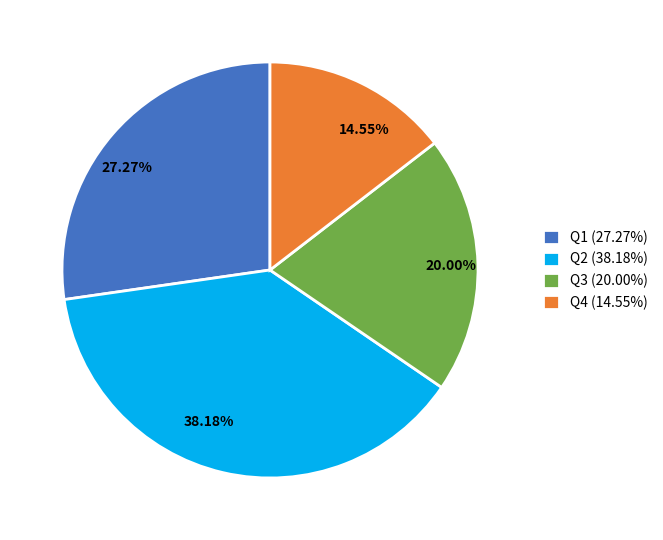

How many segments does this pie chart have?

4